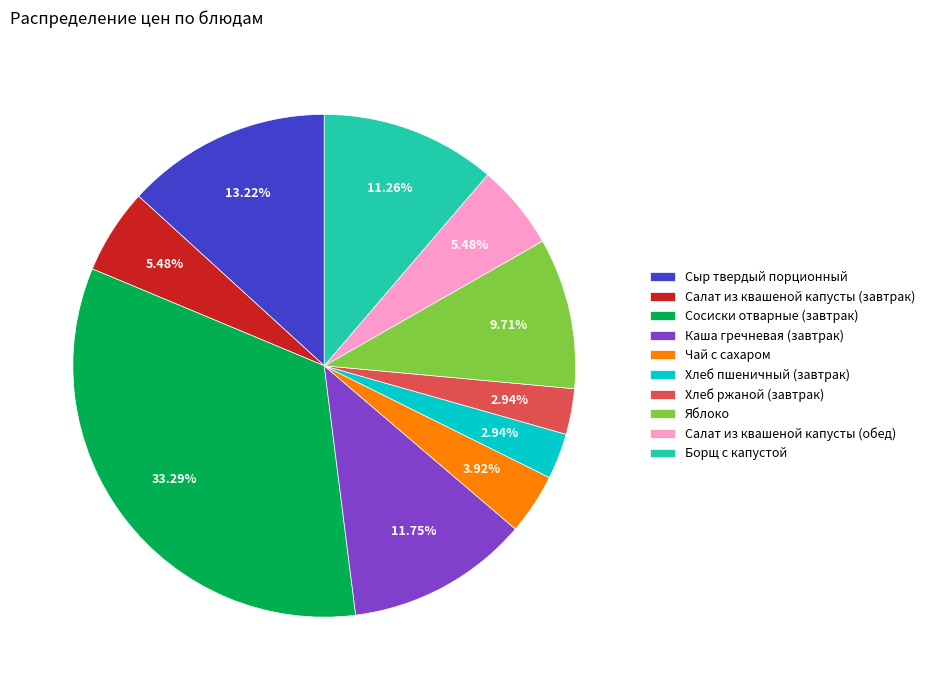

To the nearest percent, what is the average slice percentage?

10%